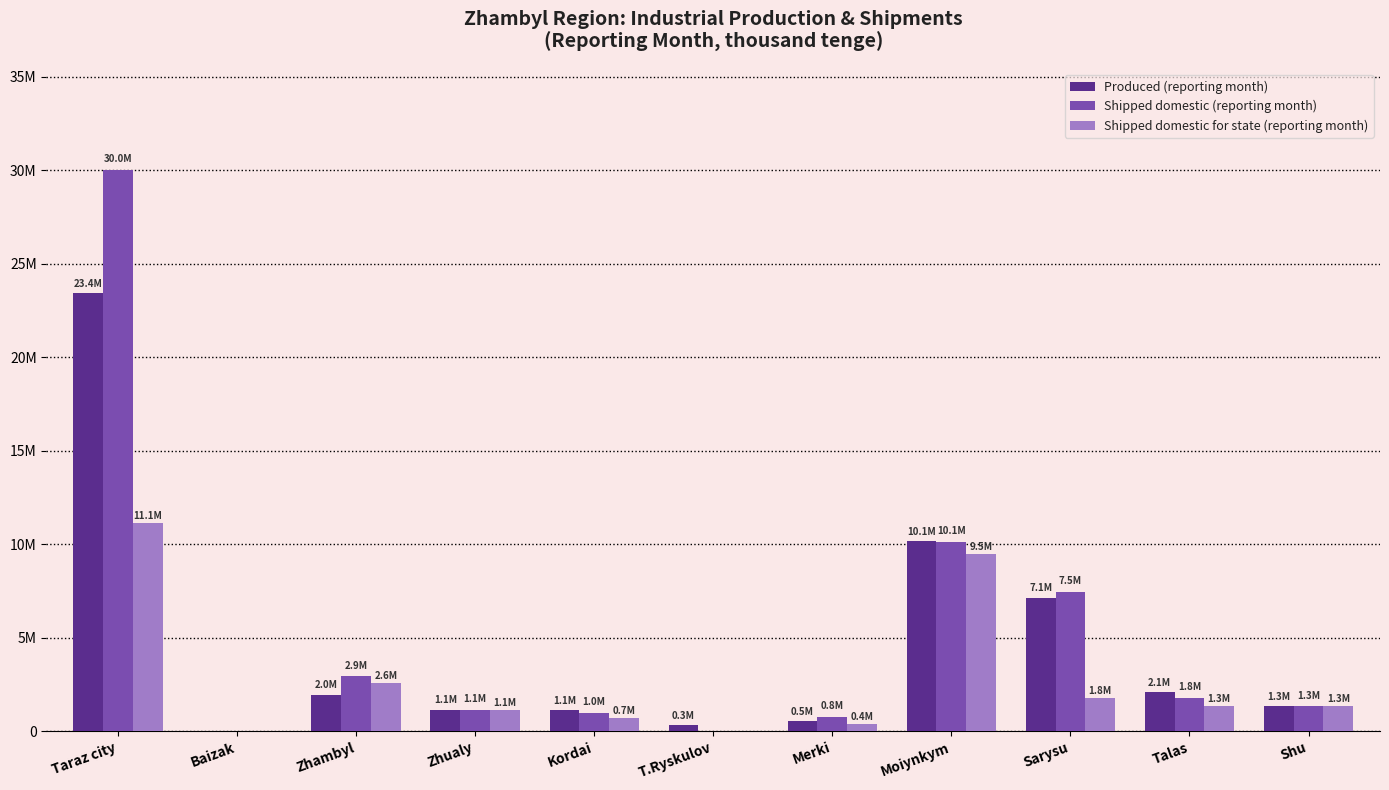

True or false: Shipped domestic for state (reporting month) has a value of 733738 at Zhualy.

False